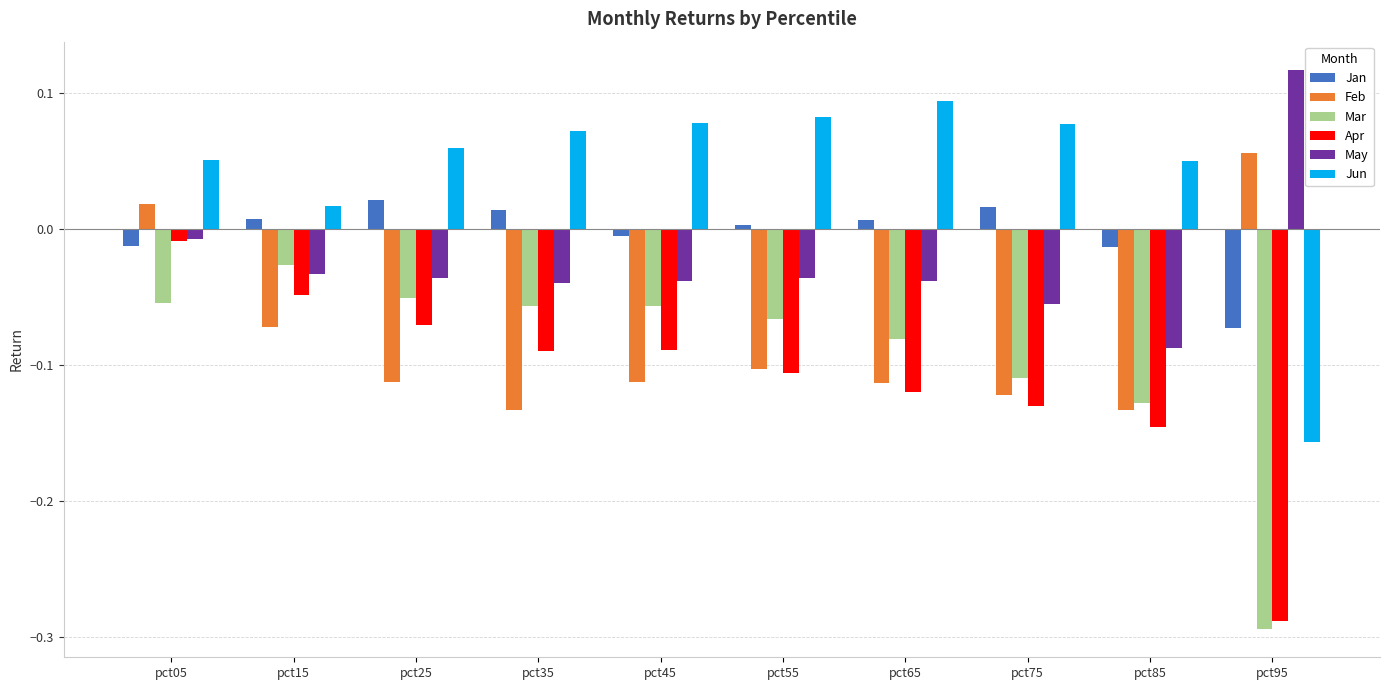

What is the difference between the highest and lowest values at pct95?

0.4